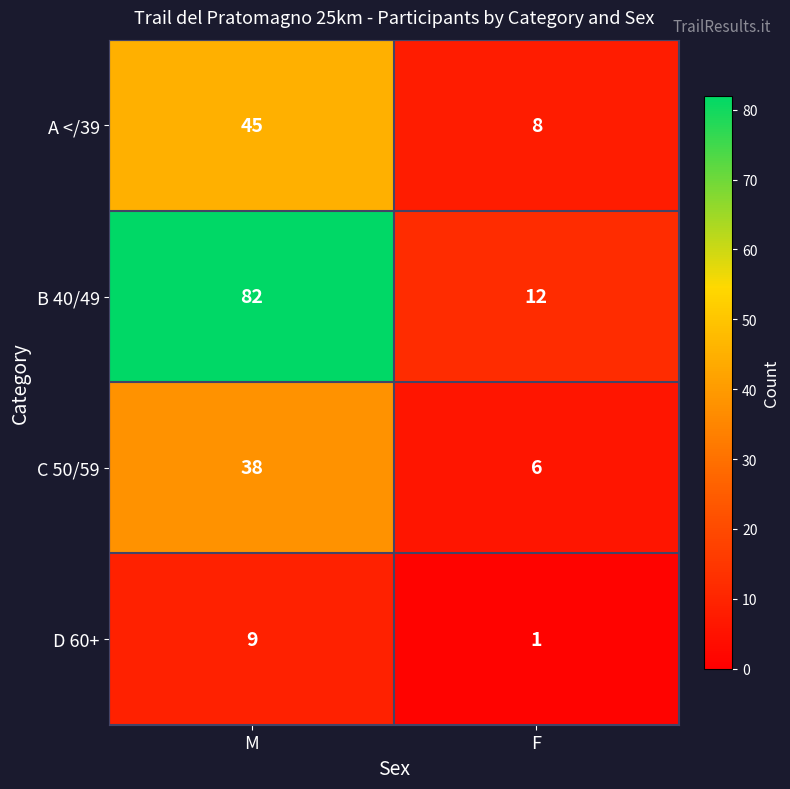

How many distinct data groups are displayed?

4